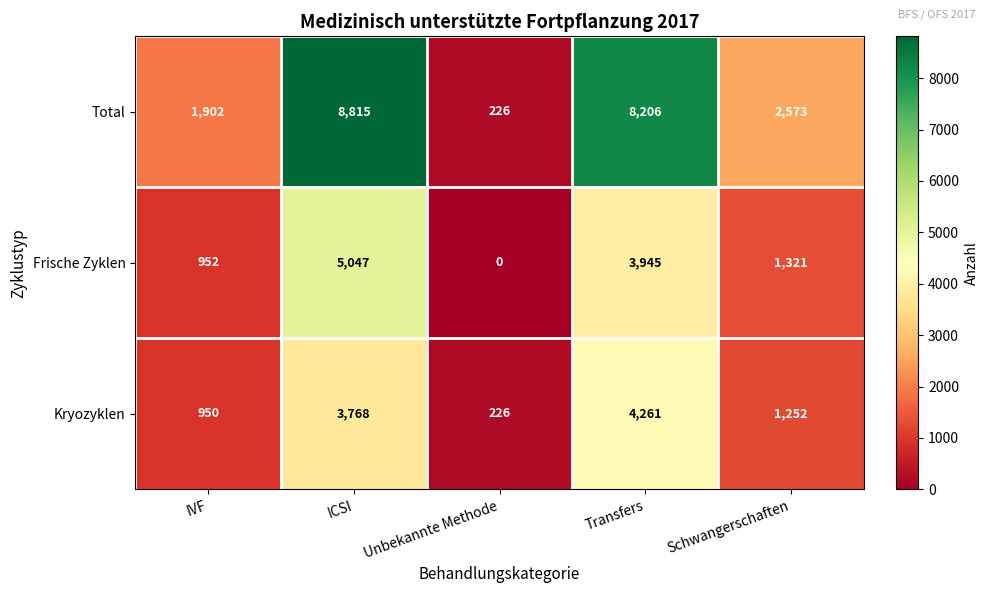

What is the average value of the Frische Zyklen series?

2253